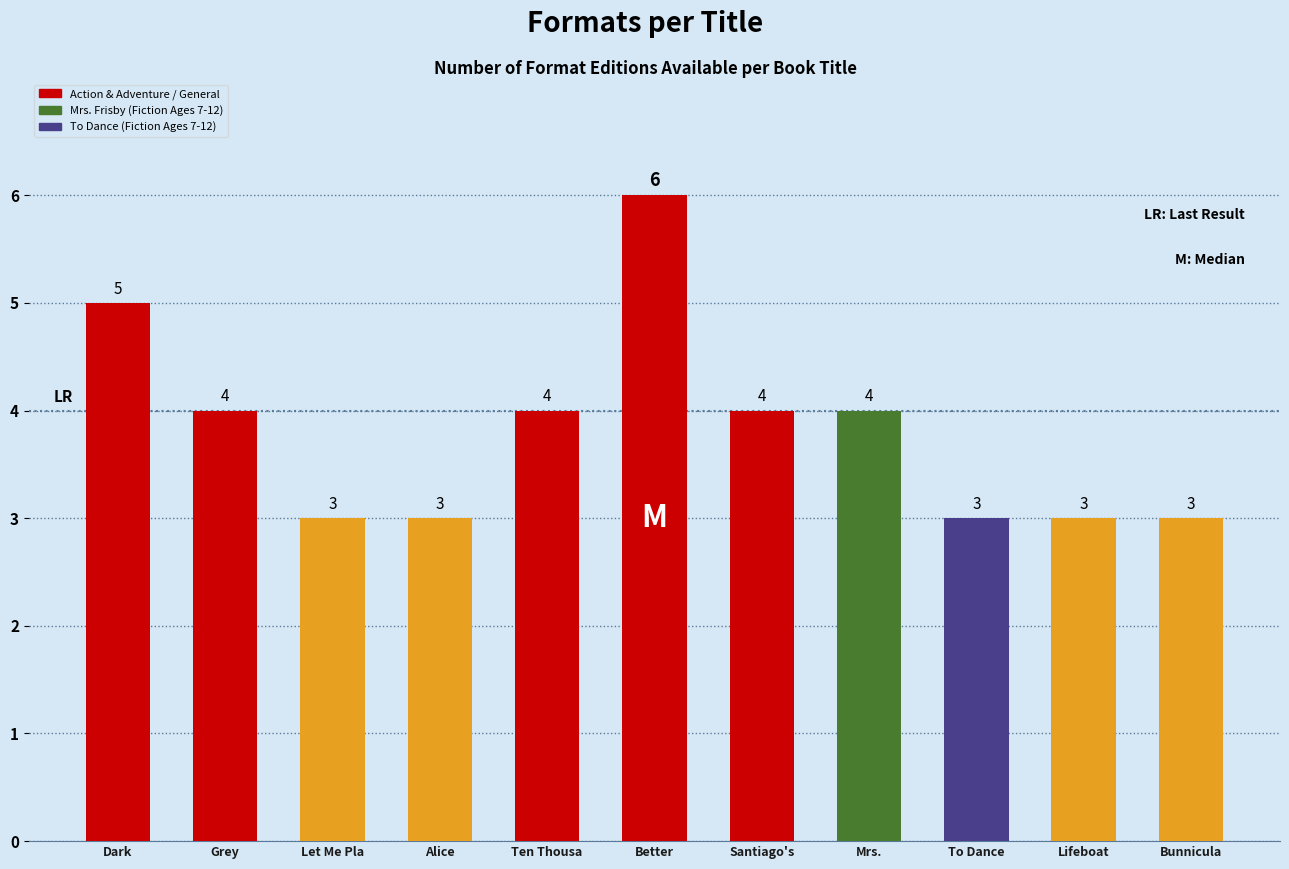

Does the chart contain stacked bars?

No